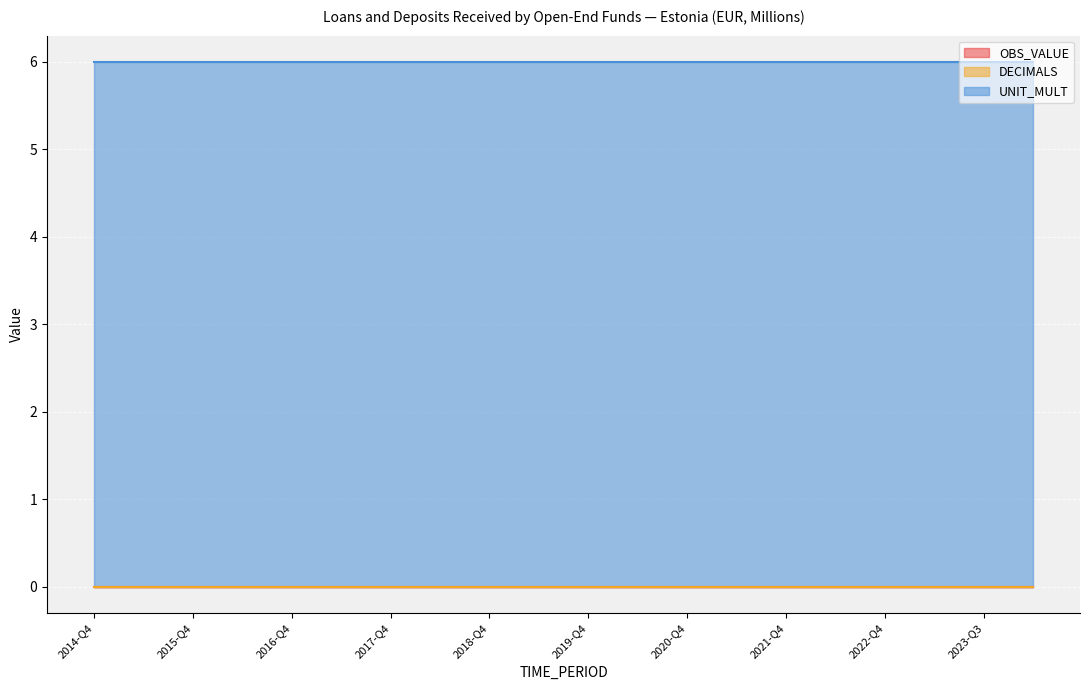

True or false: UNIT_MULT and OBS_VALUE cross at least once.

False